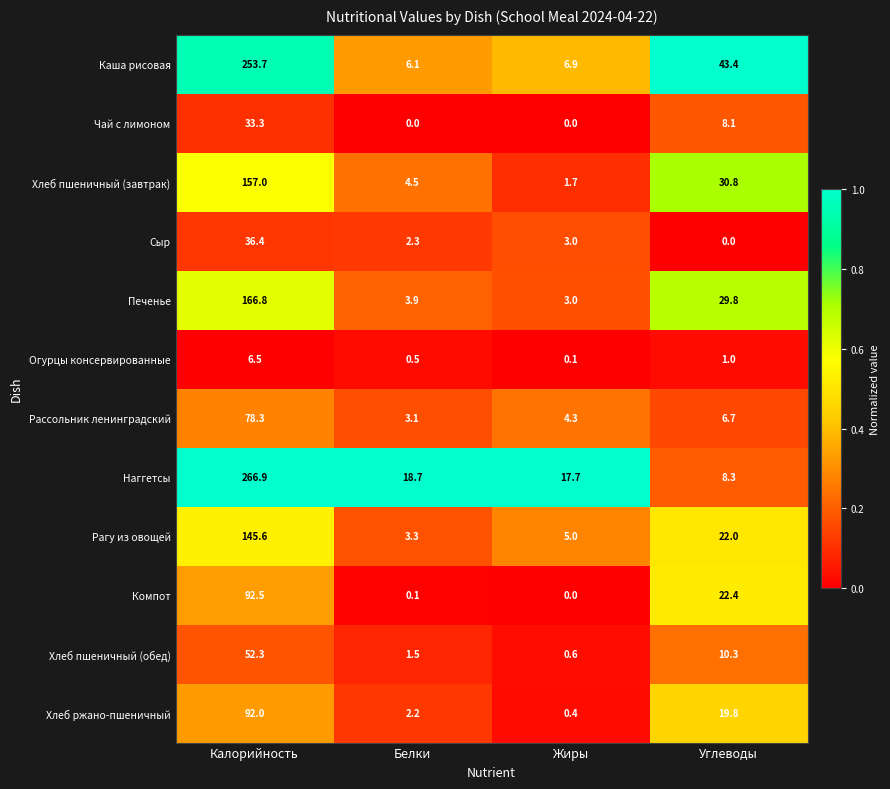

Which category has the highest value in the Наггетсы series?

Калорийность